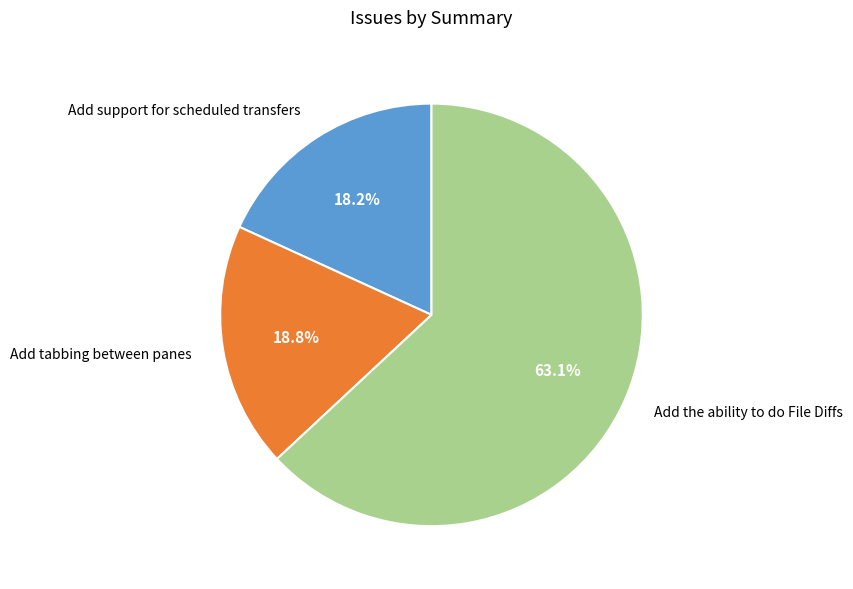

How many slices are in this pie chart?

3